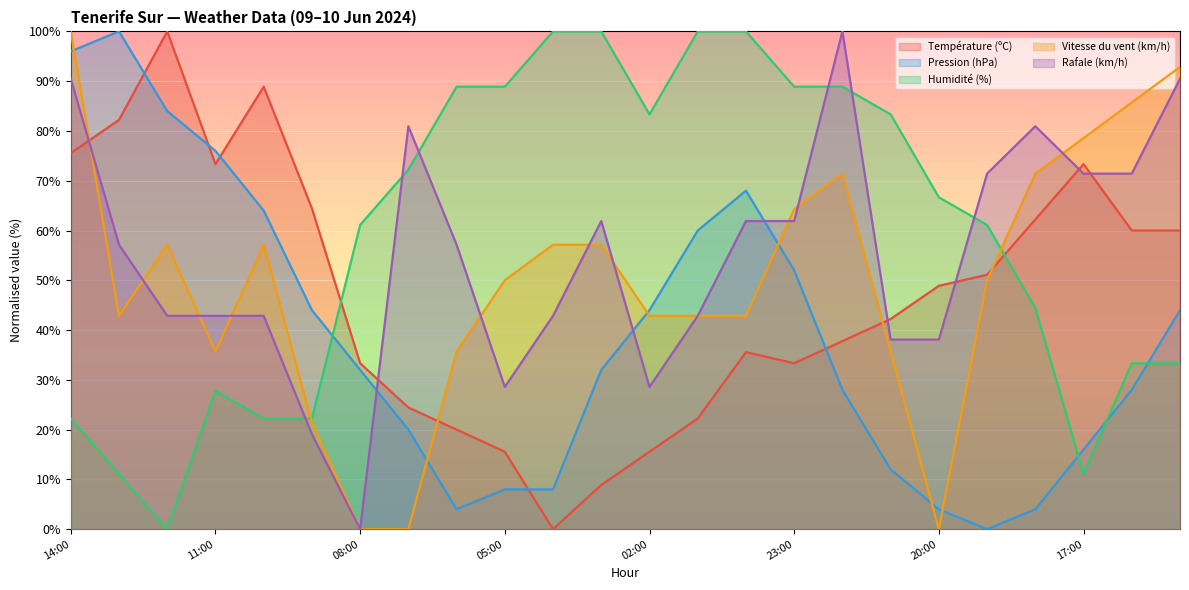

Does the chart display data point markers on the line(s)?

No